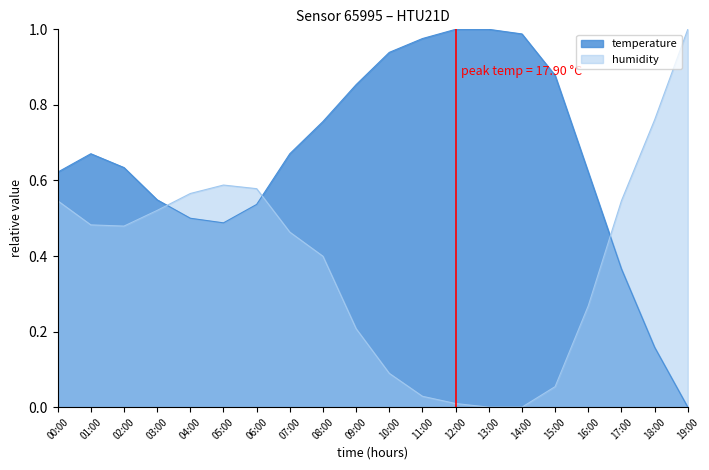

What is the value of the humidity point at the 10th from the left?

0.2